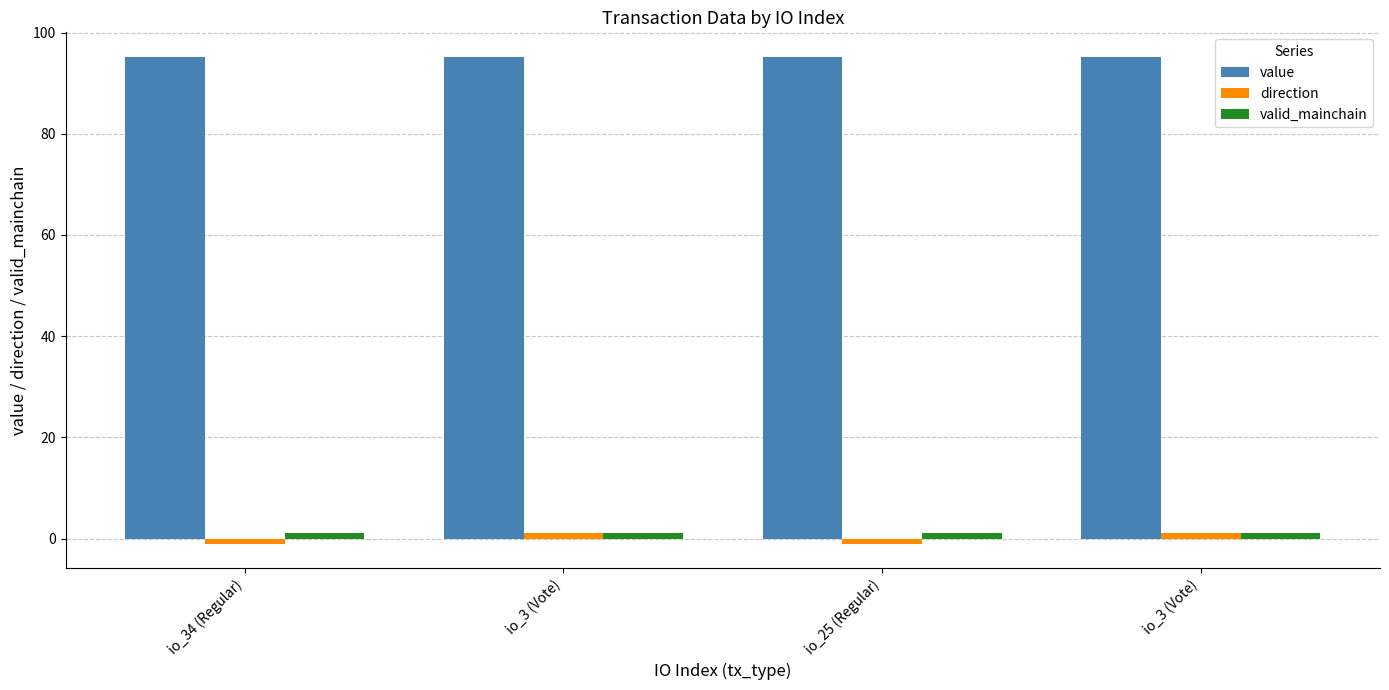

Does the chart contain stacked bars?

No